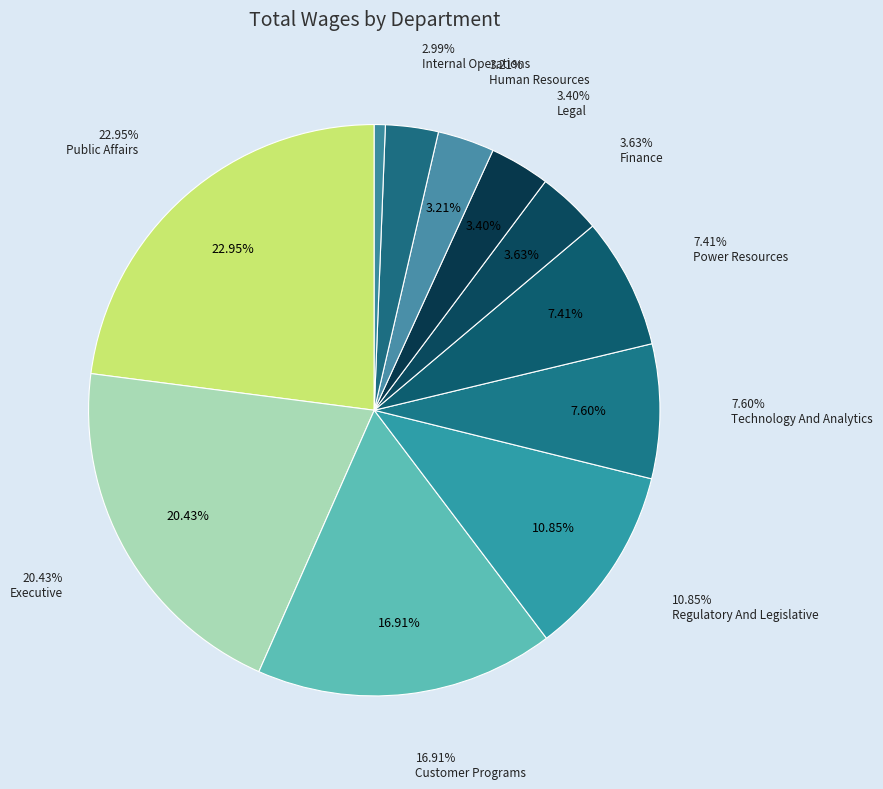

To the nearest percent, what percentage of the pie is Power Resources?

7%